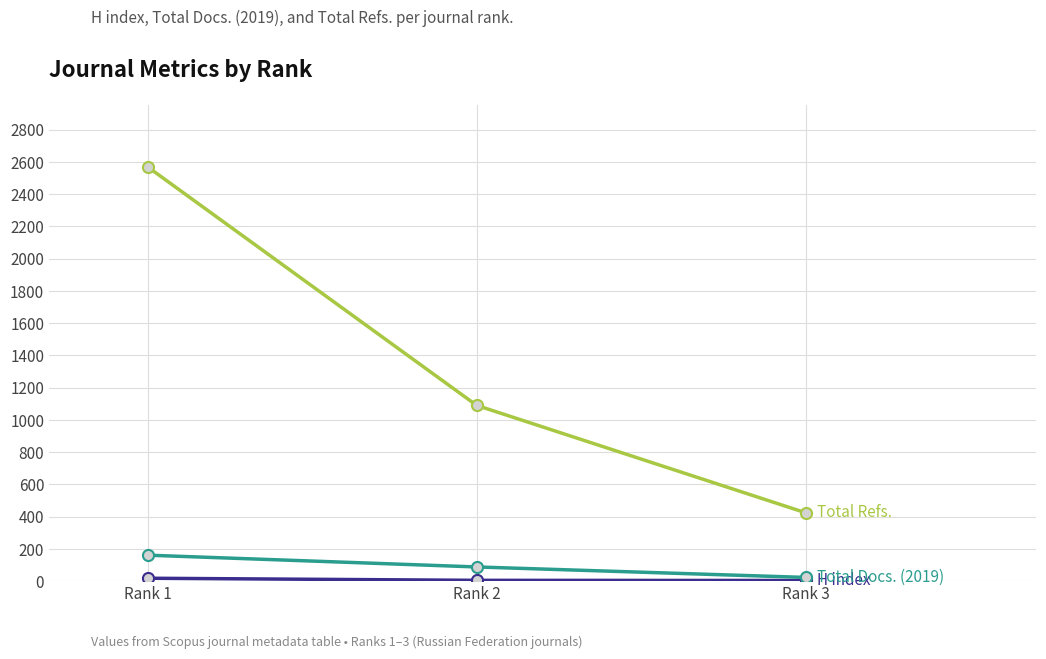

At which category is the sum across all series the highest?

Rank 1